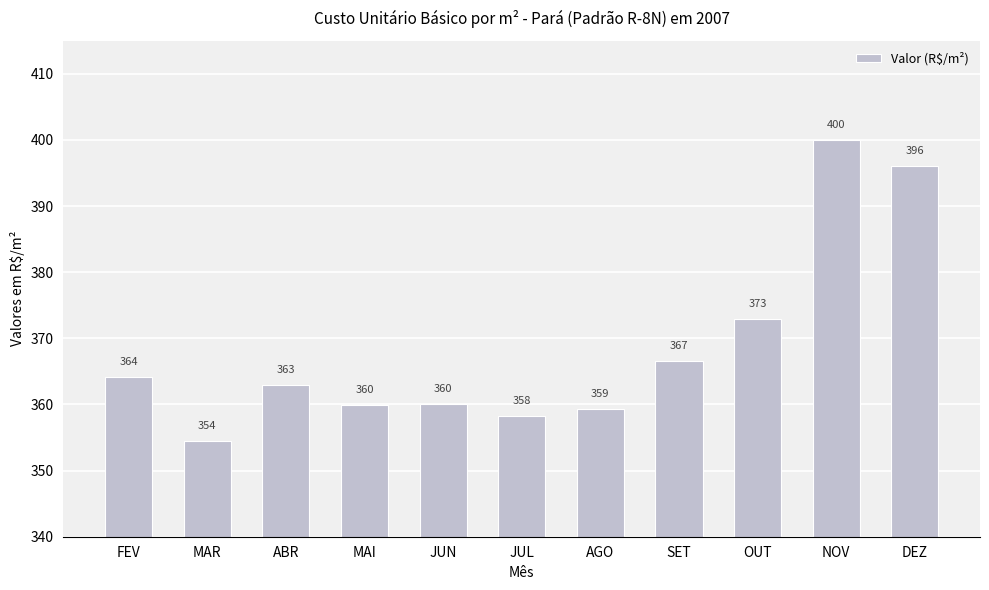

What position from the left is OUT?

9